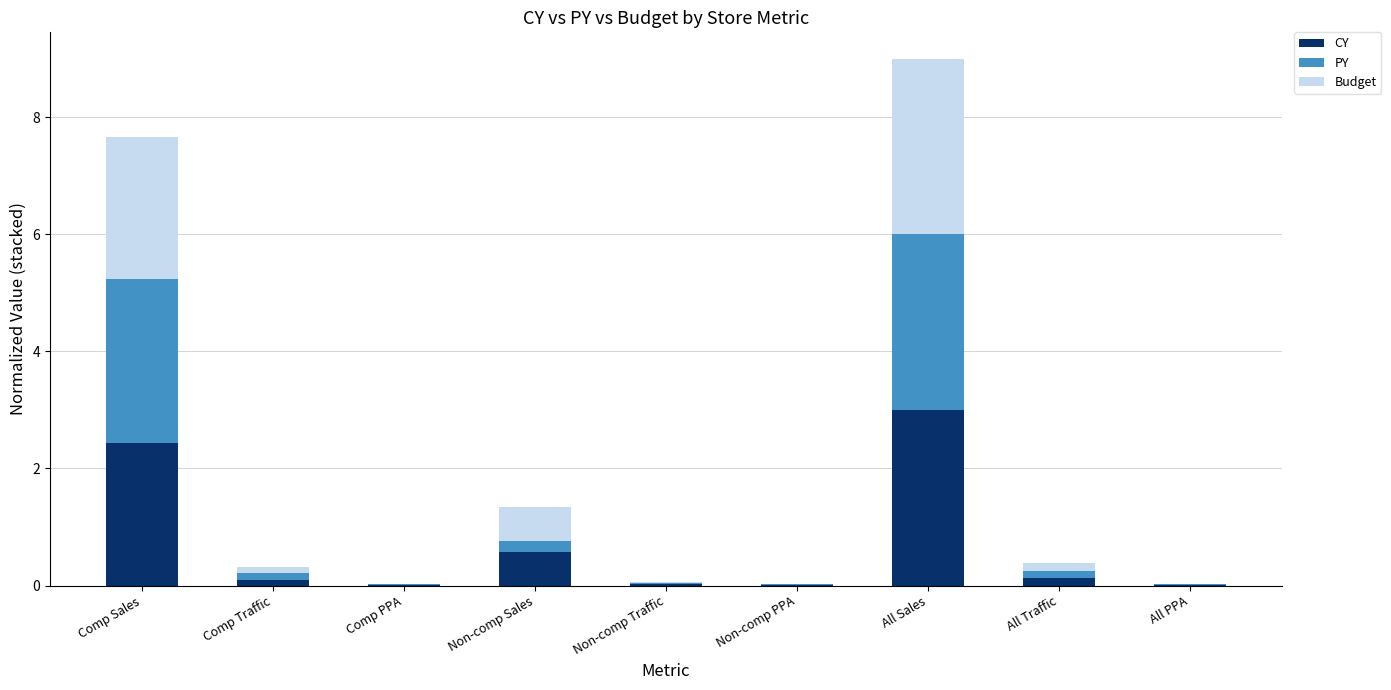

At which category is the sum across all series the highest?

All Sales